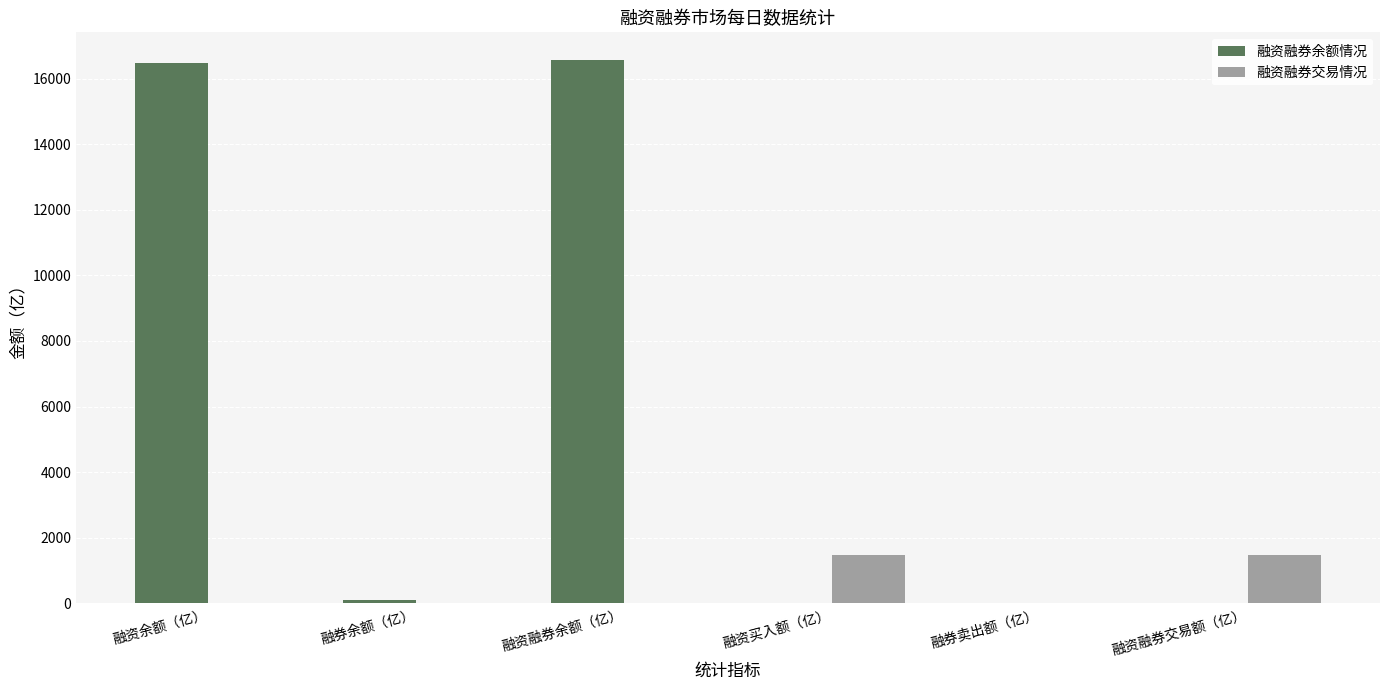

Is the value of 融资融券交易情况 at 融券余额（亿） greater than the value of 融资融券余额情况 at 融资融券余额（亿）?

No